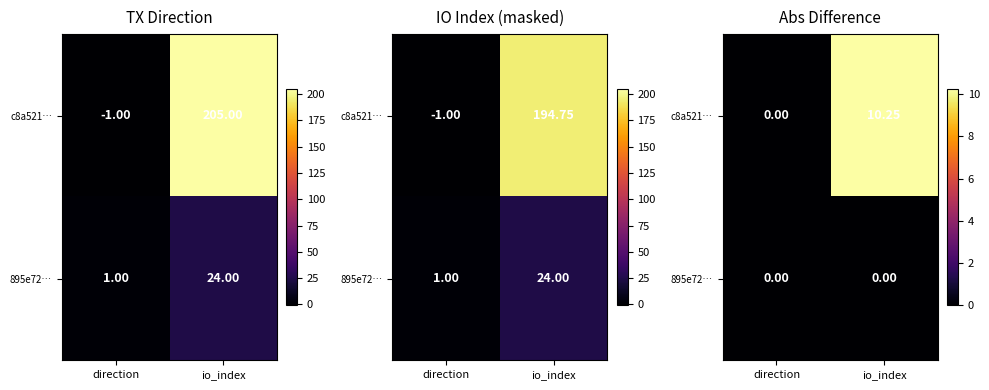

How many series are shown in this chart?

2